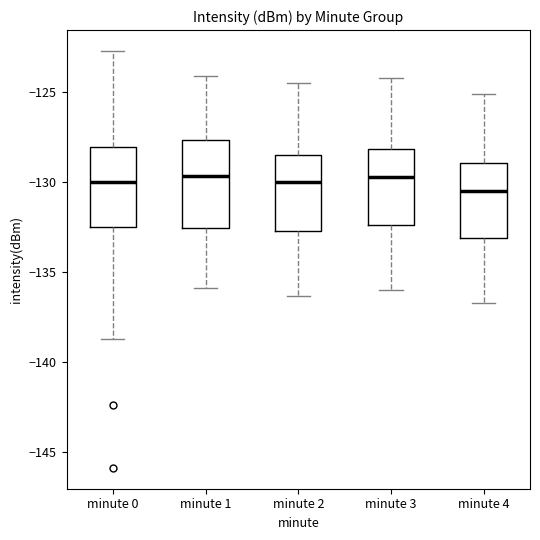

Reading left to right, read every box against the y-axis: the position of its median line, the range the box covers, and the ends of its whiskers. The values are not printed on the chart, so give them approximately, as read against the axis.

minute 0: median -130.0, box -132.5 to -128.0, whiskers -138.5 to -122.5
minute 1: median -129.5, box -132.5 to -127.5, whiskers -136.0 to -124.0
minute 2: median -130.0, box -132.5 to -128.5, whiskers -136.5 to -124.5
minute 3: median -129.5, box -132.5 to -128.0, whiskers -136.0 to -124.0
minute 4: median -130.5, box -133.0 to -129.0, whiskers -136.5 to -125.0